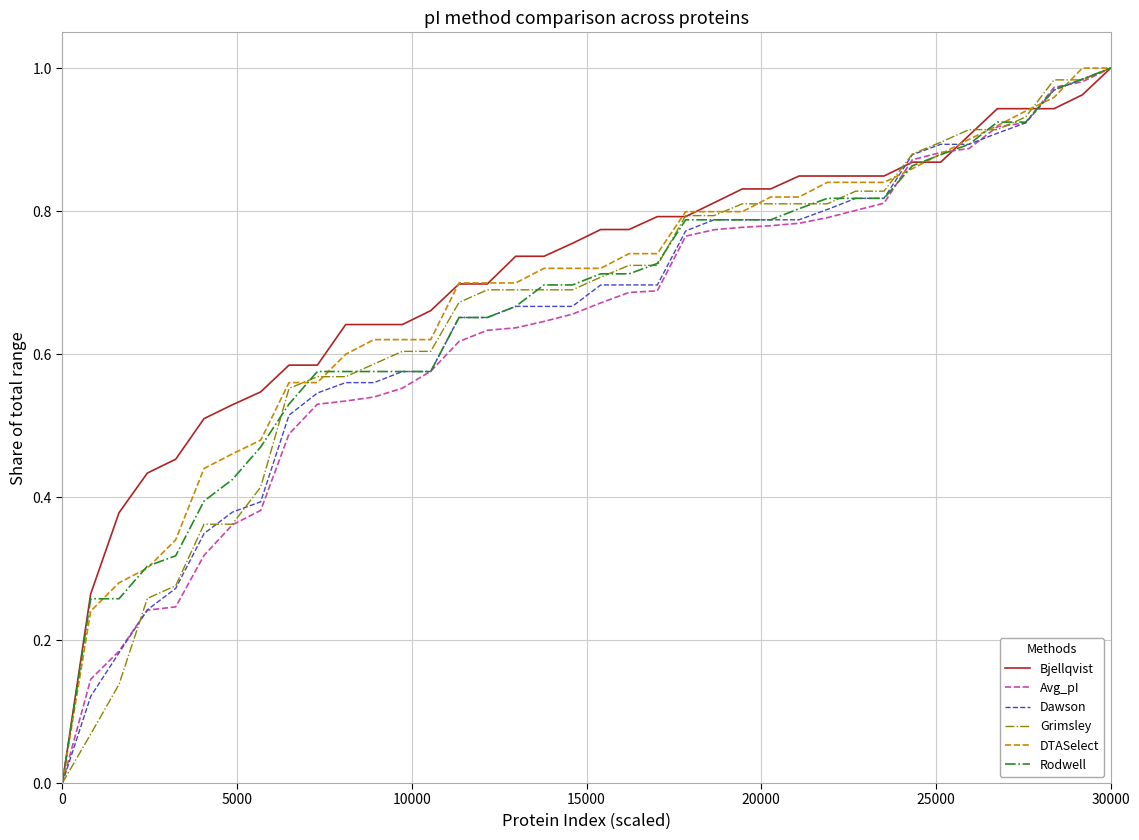

What are all the series names shown in the legend?

Bjellqvist, Avg_pI, Dawson, Grimsley, DTASelect, Rodwell